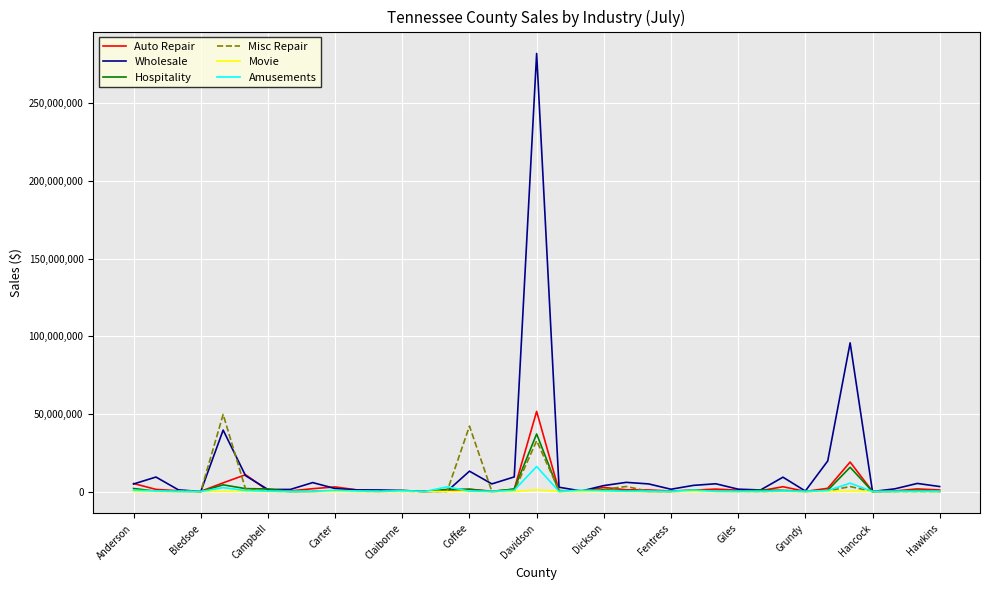

What is the highest value of the Amusements series?

16127048